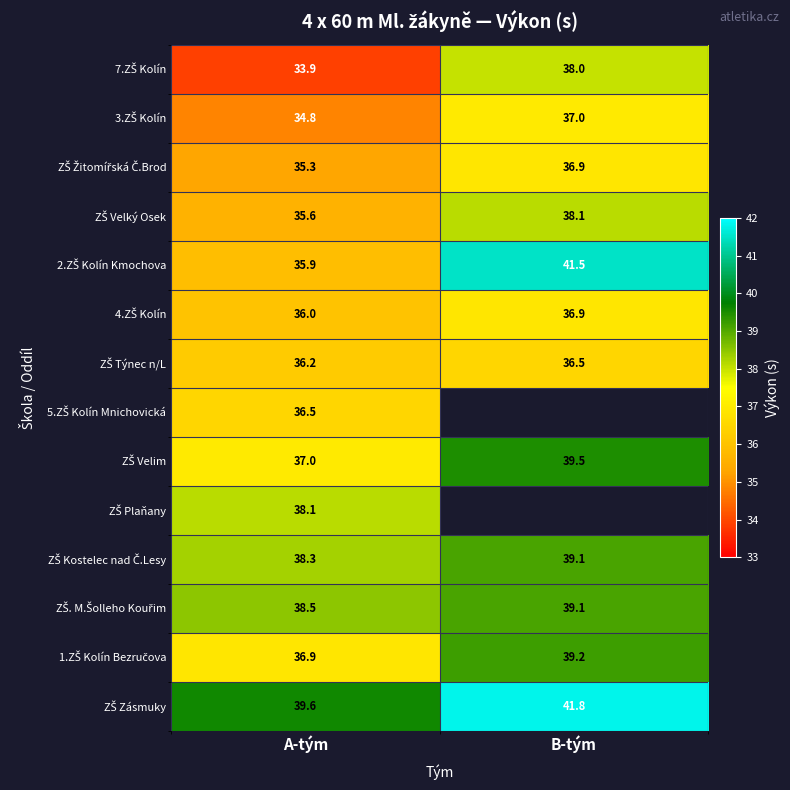

Count the number of data series in this chart.

14